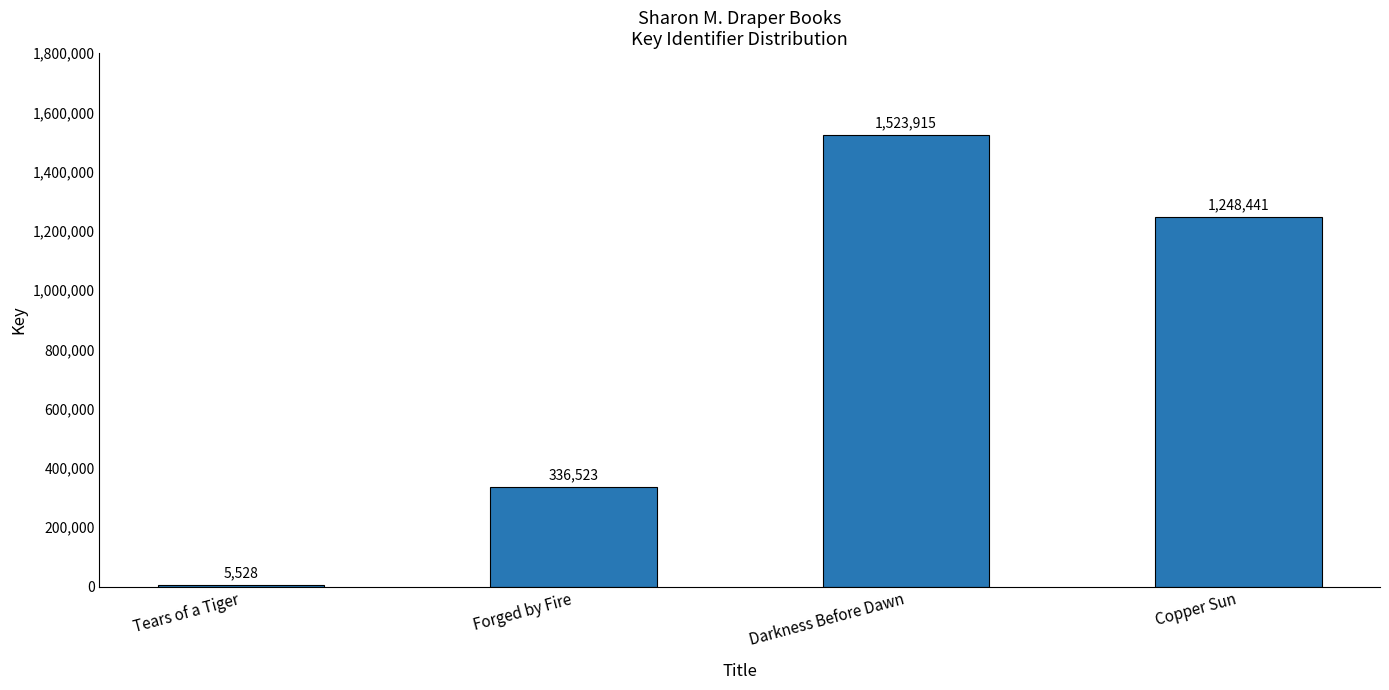

What is the difference between the values at Copper Sun and Forged by Fire?

911918